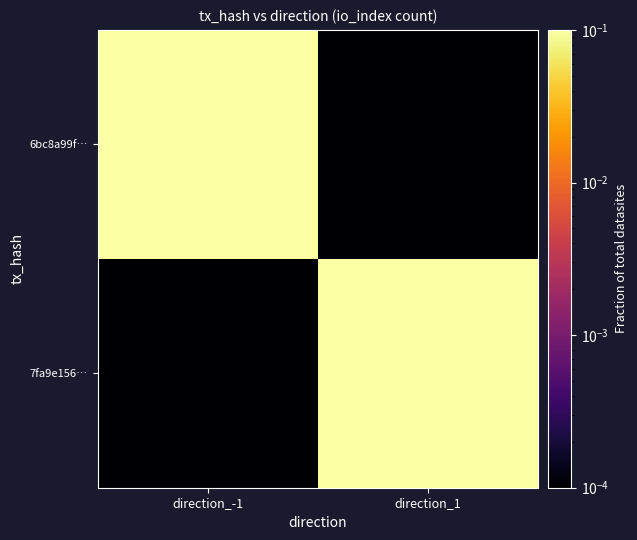

At how many categories does at least one series exceed 0?

2